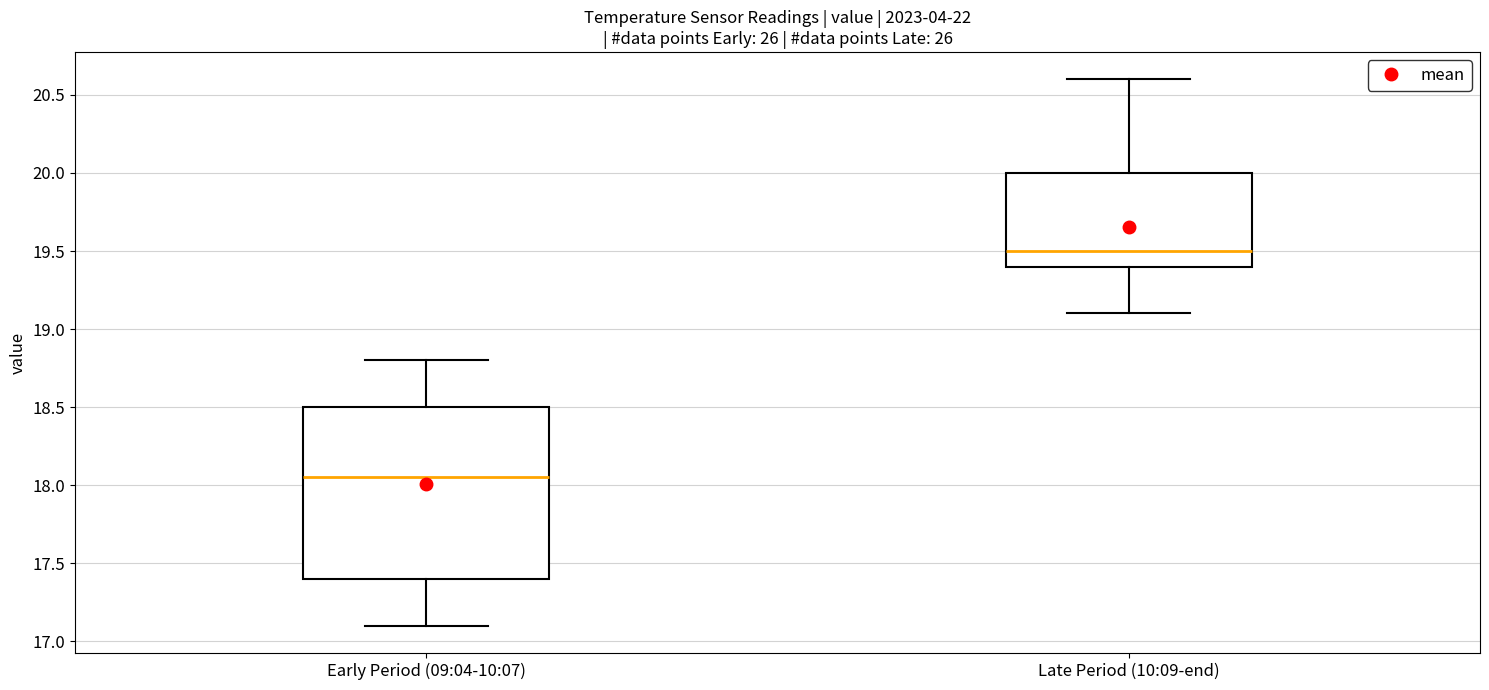

Where does the upper whisker of the box for Early Period (09:04-10:07) end on the y-axis? The values are not printed on the chart, so give them approximately, as read against the axis.

18.80